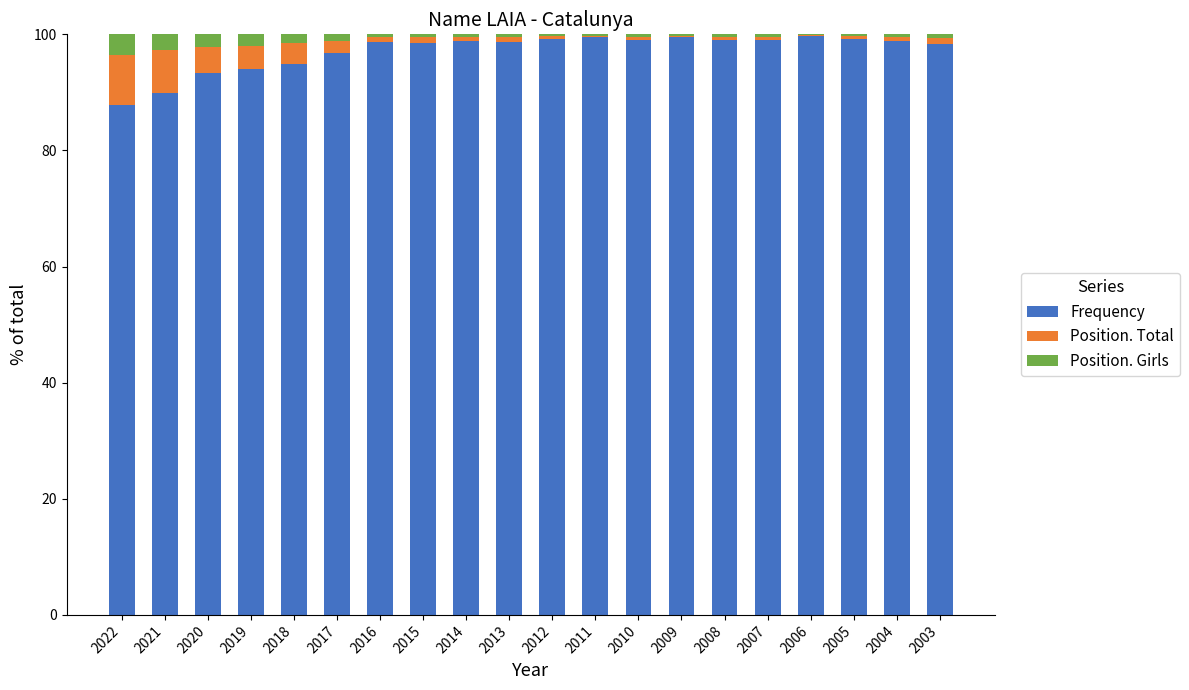

What are all the series names shown in the legend?

Frequency, Position. Total, Position. Girls